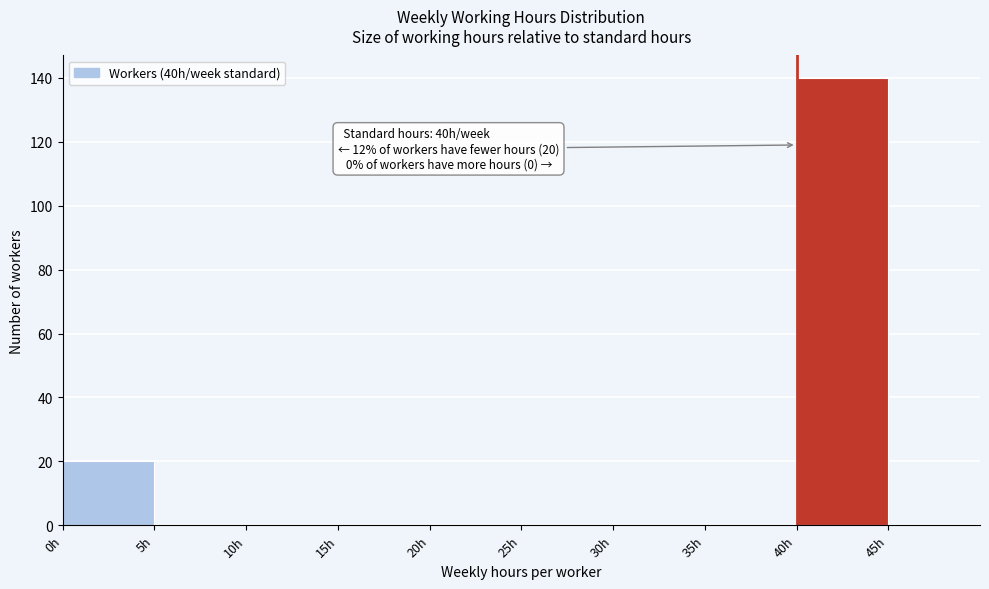

Which range on the x-axis has the tallest bar?

40 to 45